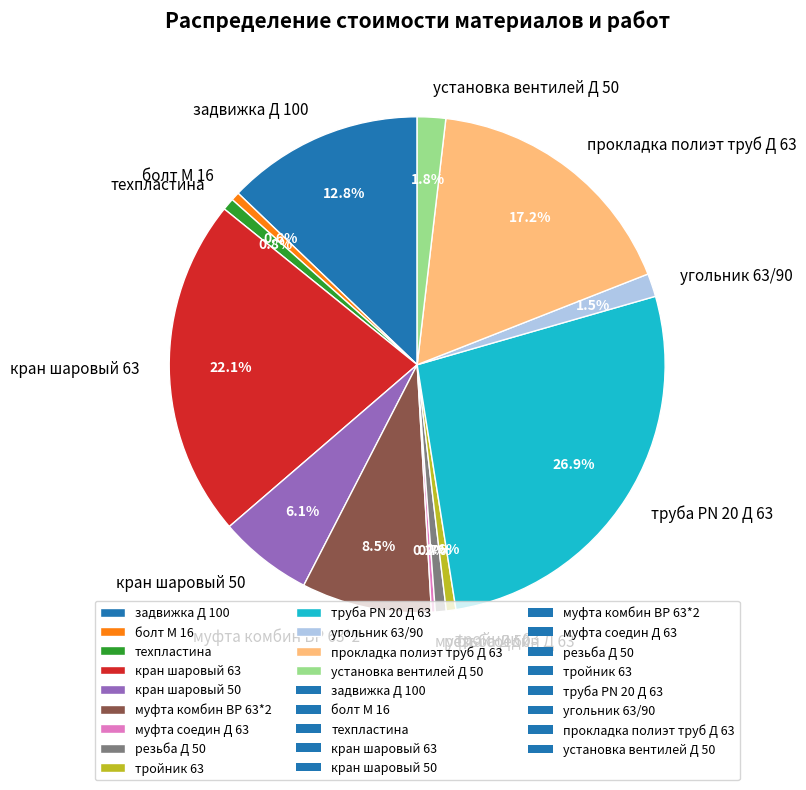

What is the largest slice in the pie chart?

труба PN 20 Д 63